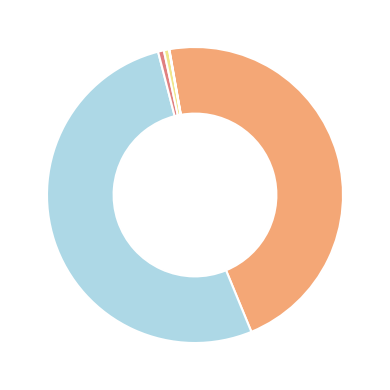

Is there a majority slice in this chart?

Yes